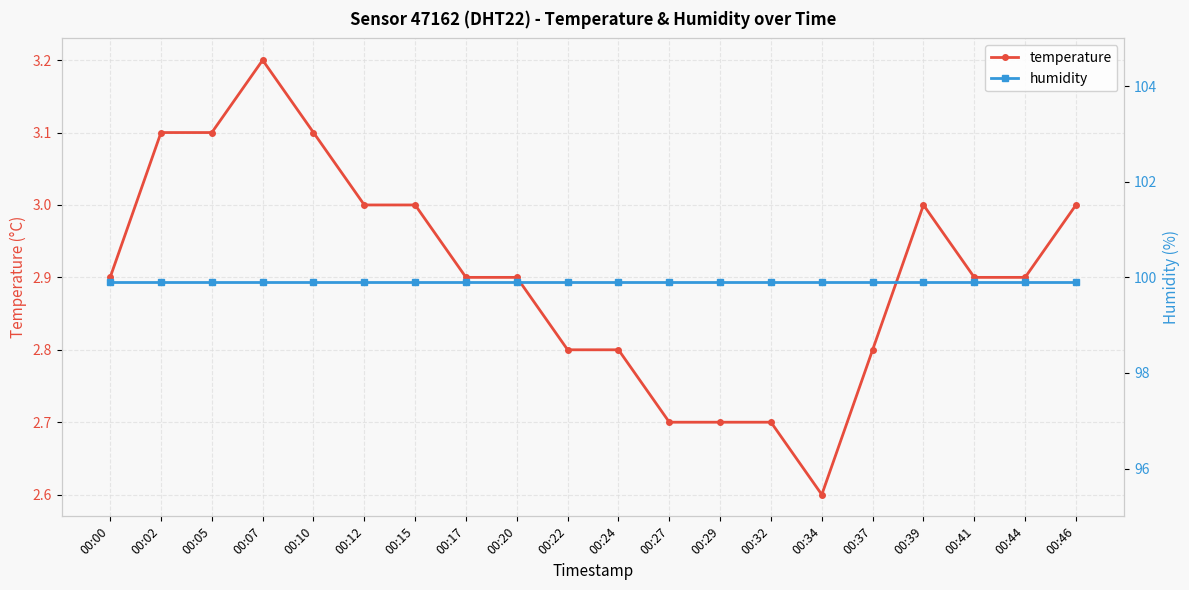

What is the average value of the humidity series?

99.9